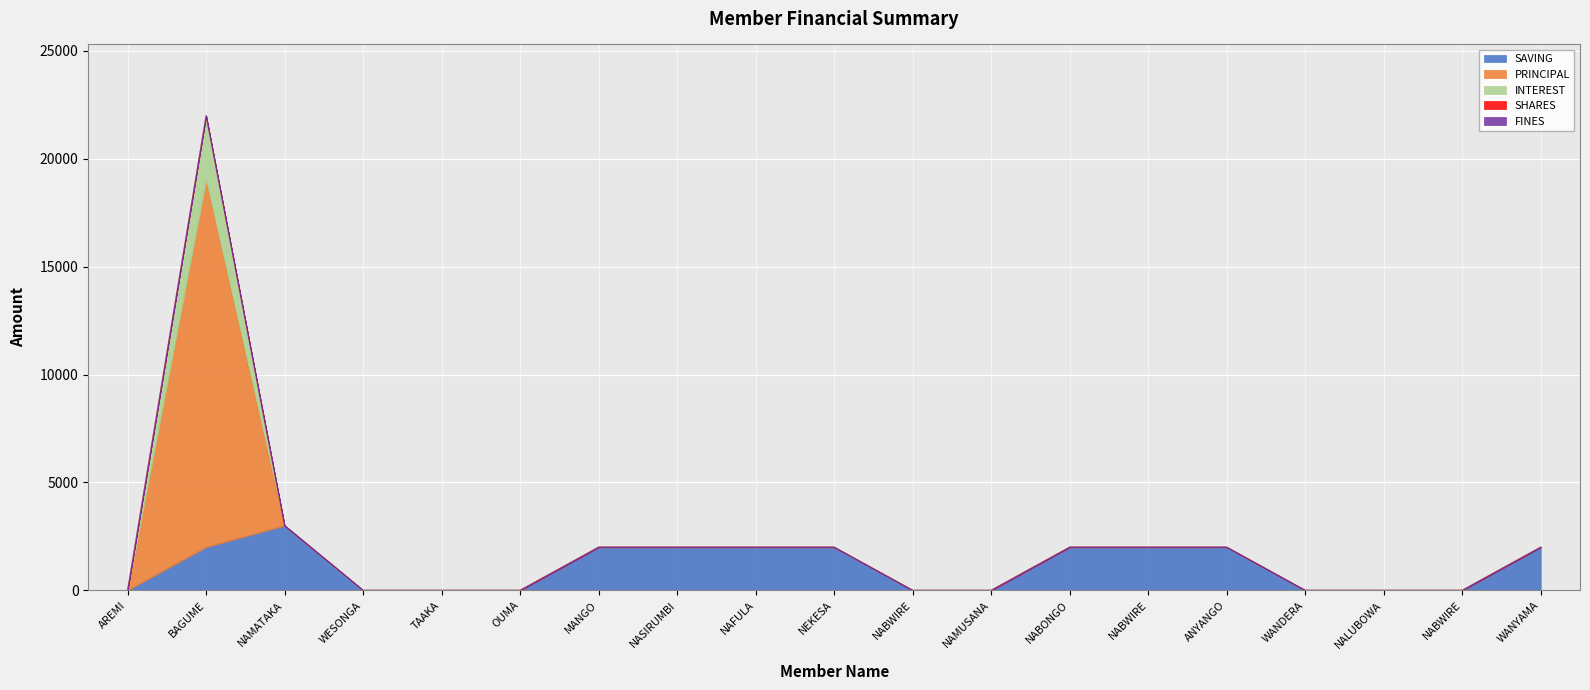

How many lines are shown in the chart?

5